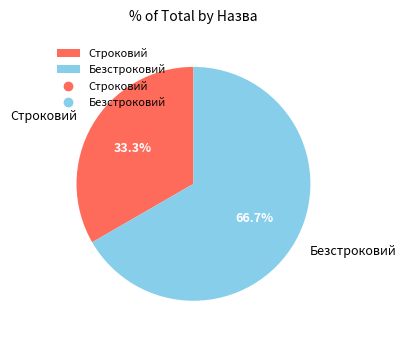

To the nearest percent, what portion does Безстроковий represent?

67%